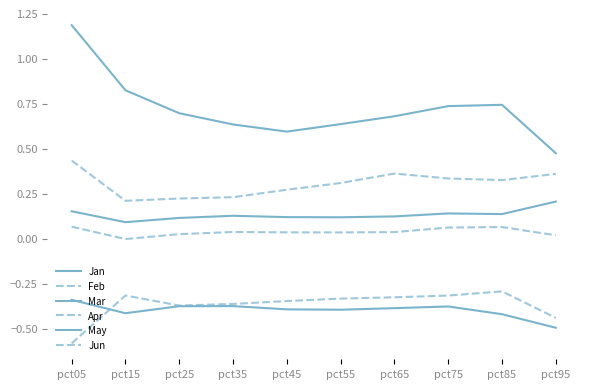

How many interior local valleys does the Apr series have?

2